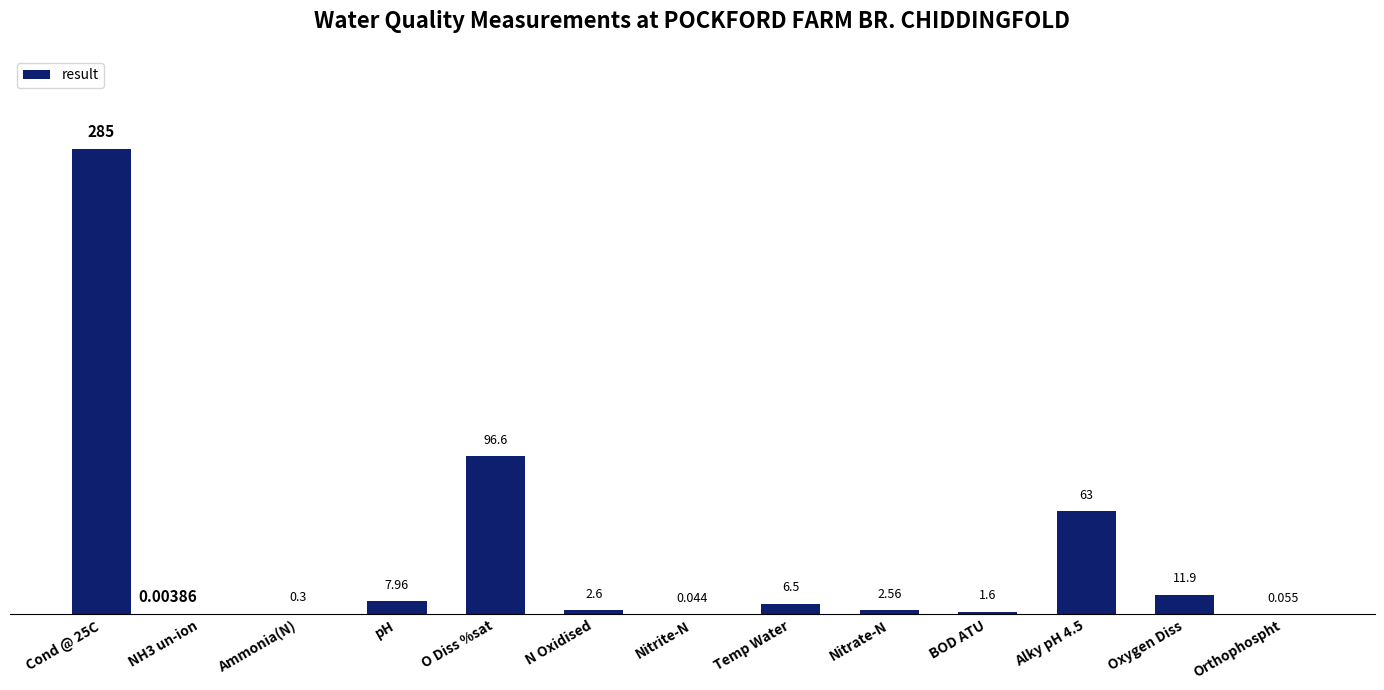

Read the value at Ammonia(N).

0.3